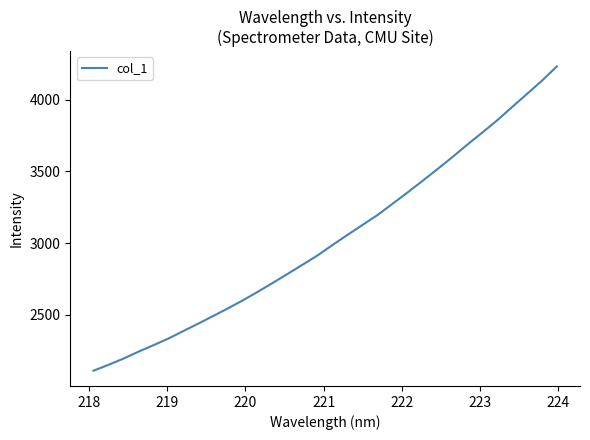

What is the smallest value displayed?

2110.9